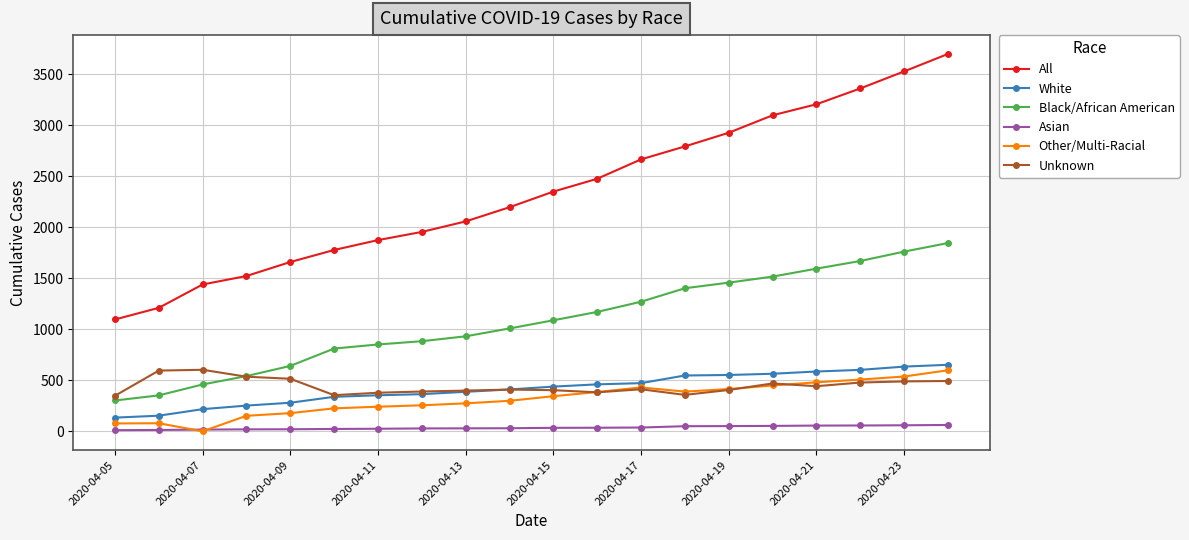

What is the highest value of the White series?

653